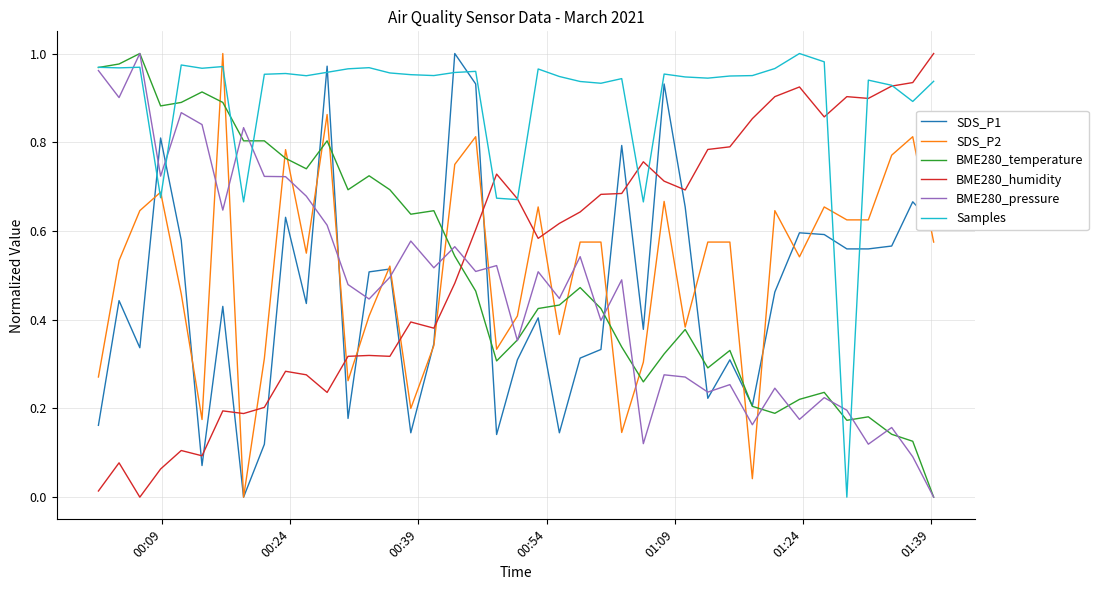

True or false: Samples and SDS_P2 intersect in this chart.

True